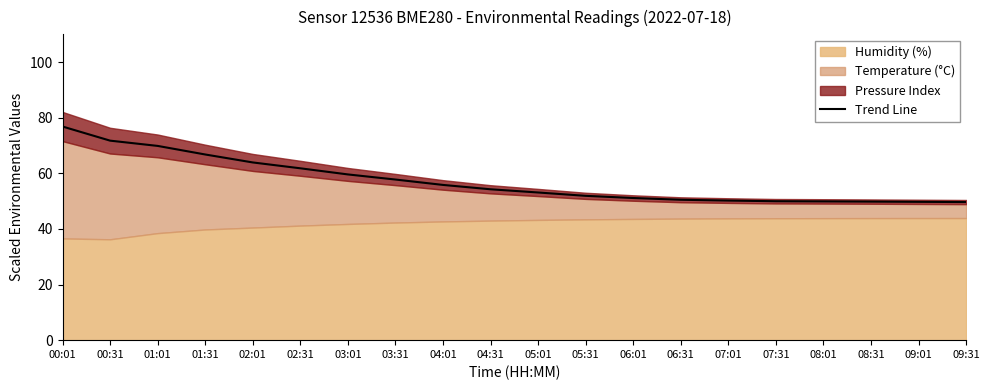

What is the sum of the values at 08:01 and 03:31?

107.7